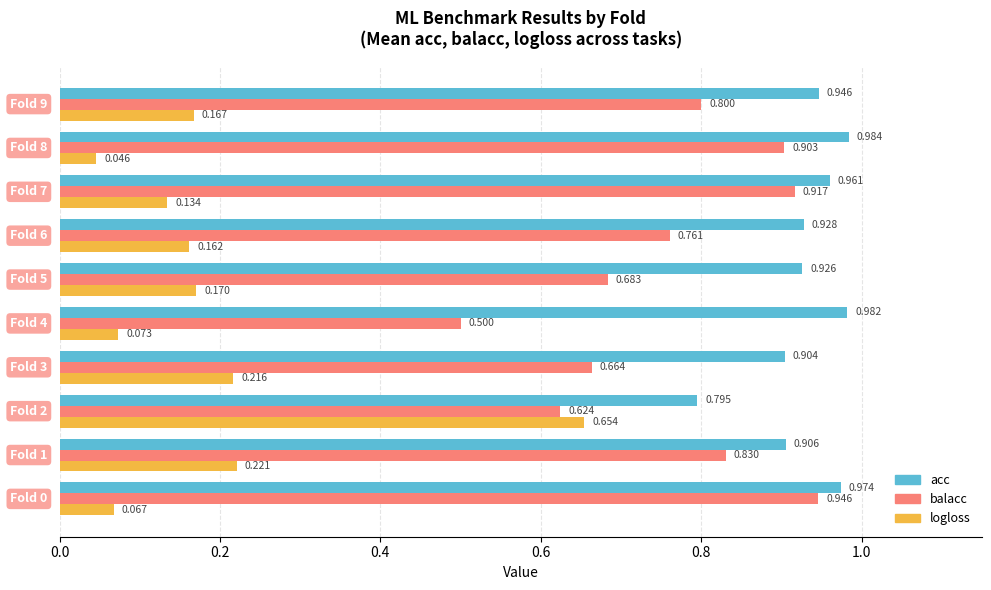

Which series has the largest range (max minus min)?

logloss